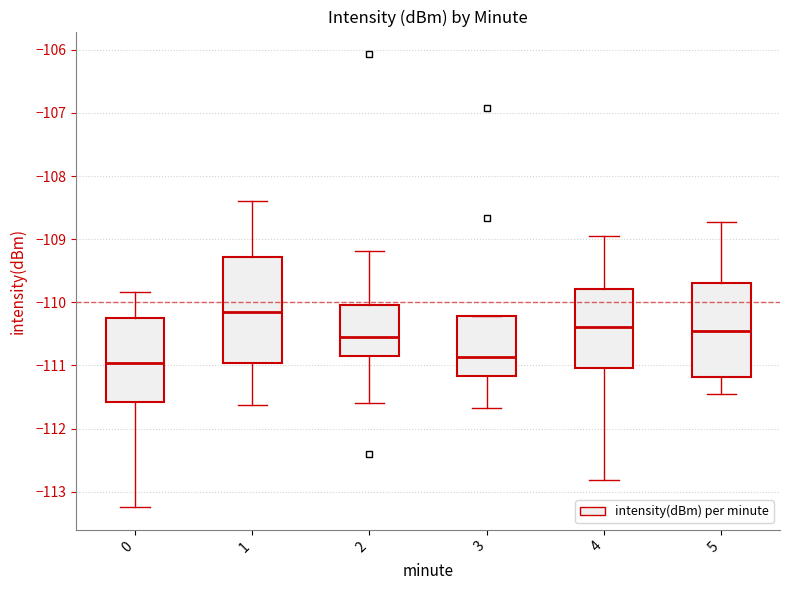

Comparing the boxes themselves (not the whiskers), which one is the tallest?

1